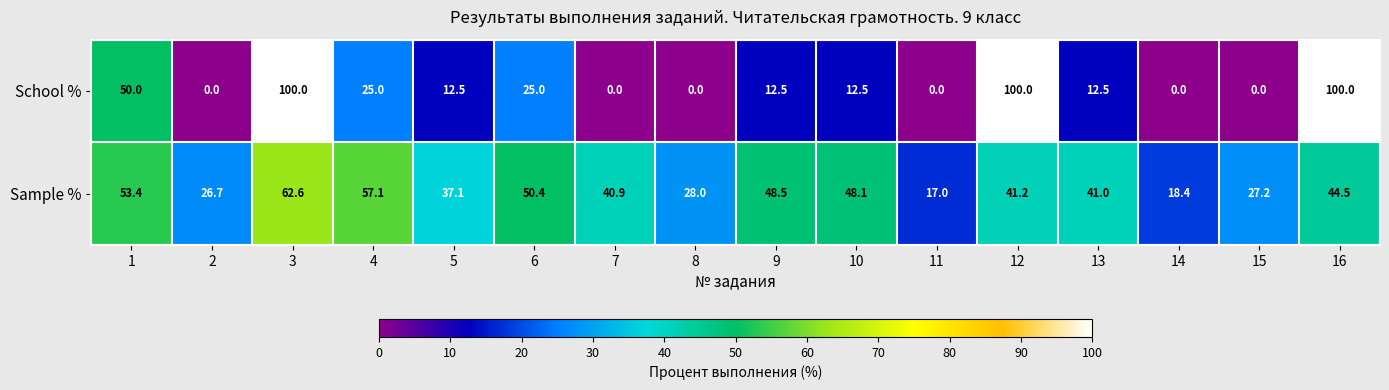

Which series has the largest total across all categories?

Sample %